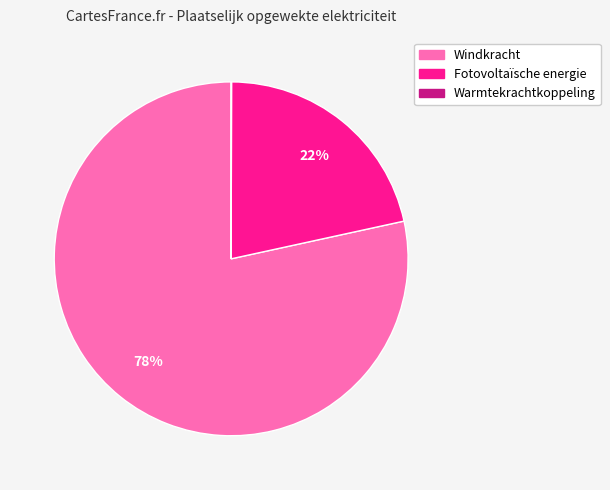

What is the majority slice?

Windkracht